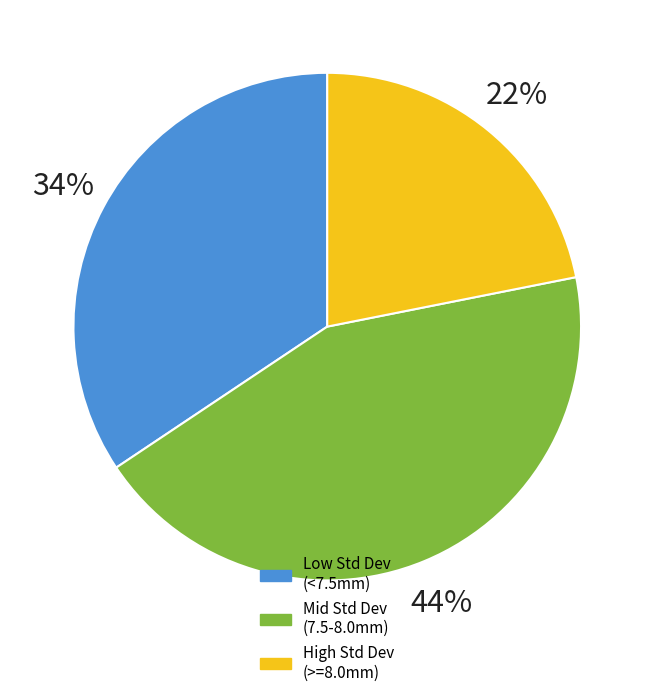

To the nearest percent, what is the average slice percentage?

33%